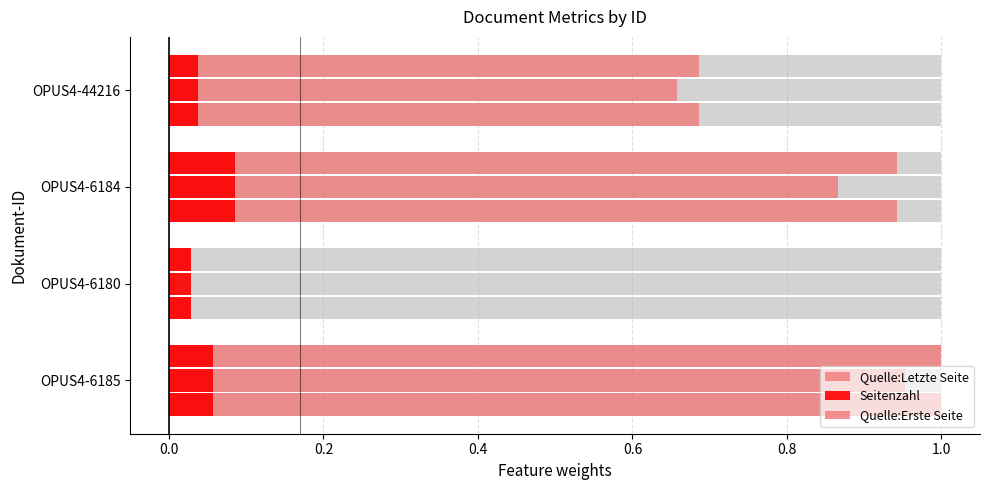

What are all the series names shown in the legend?

Quelle:Letzte Seite, Seitenzahl, Quelle:Erste Seite